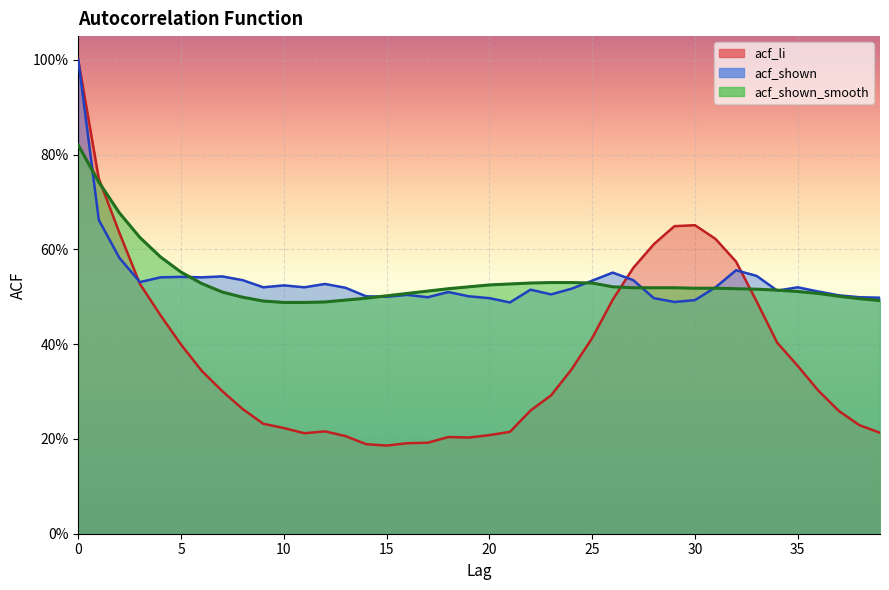

At which category does the chart reach its minimum across all series?

15